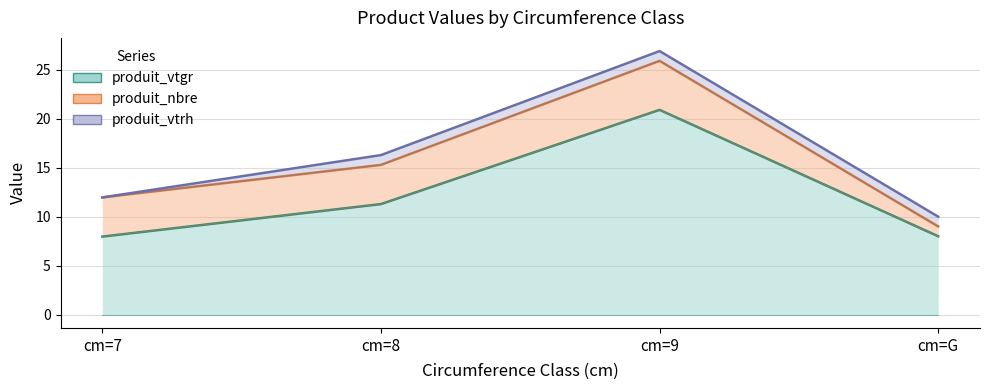

At which category is the sum across all series the highest?

cm=9